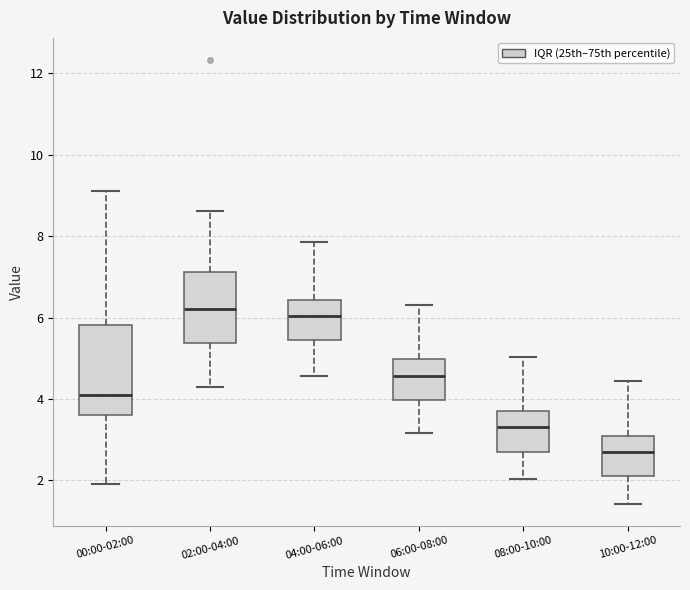

Where does the lower whisker of the box for 10:00-12:00 end on the y-axis? The values are not printed on the chart, so give them approximately, as read against the axis.

1.4